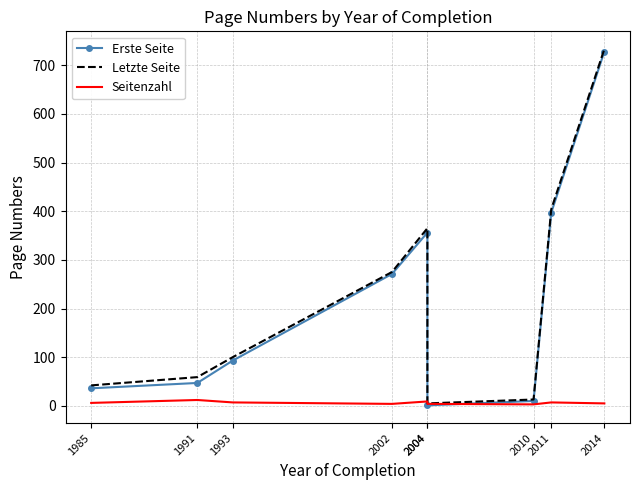

Which series has the largest total across all categories?

Letzte Seite